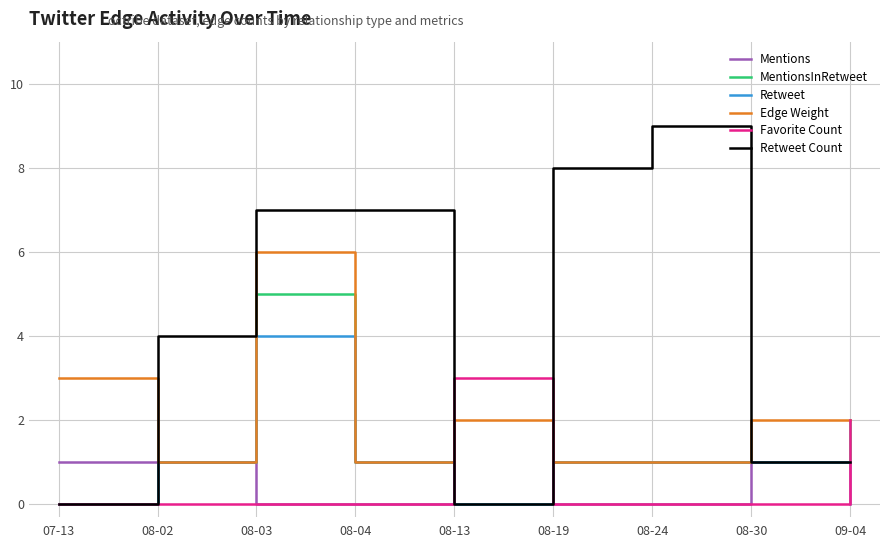

At which category is the sum across all series the highest?

08-03